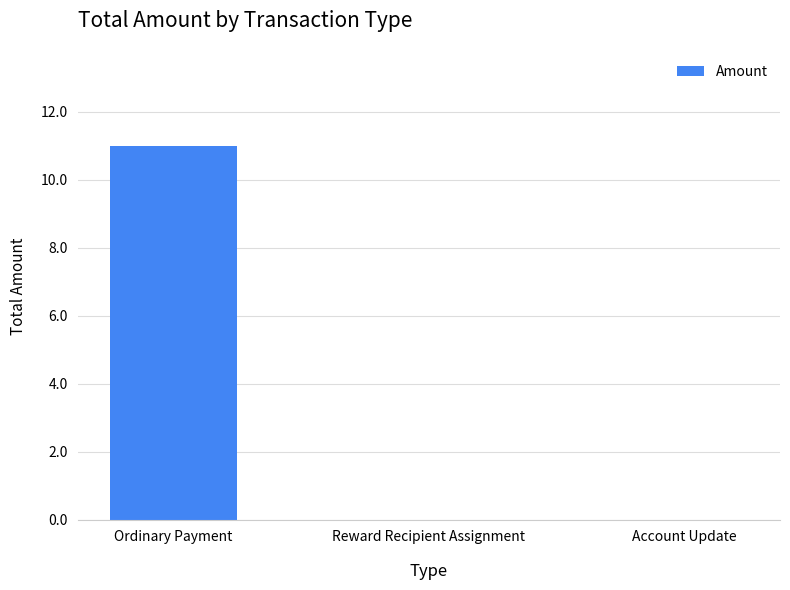

What is the sum of the values at Reward Recipient Assignment and Ordinary Payment?

11.0